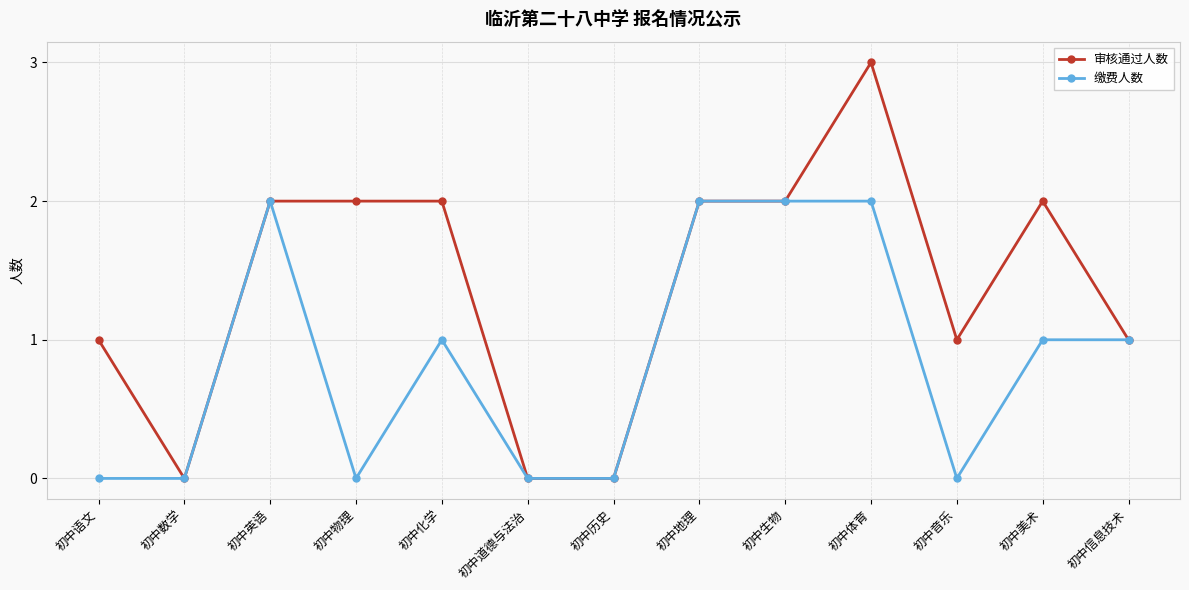

Between 初中英语 and 初中音乐, which series saw the biggest shift?

缴费人数